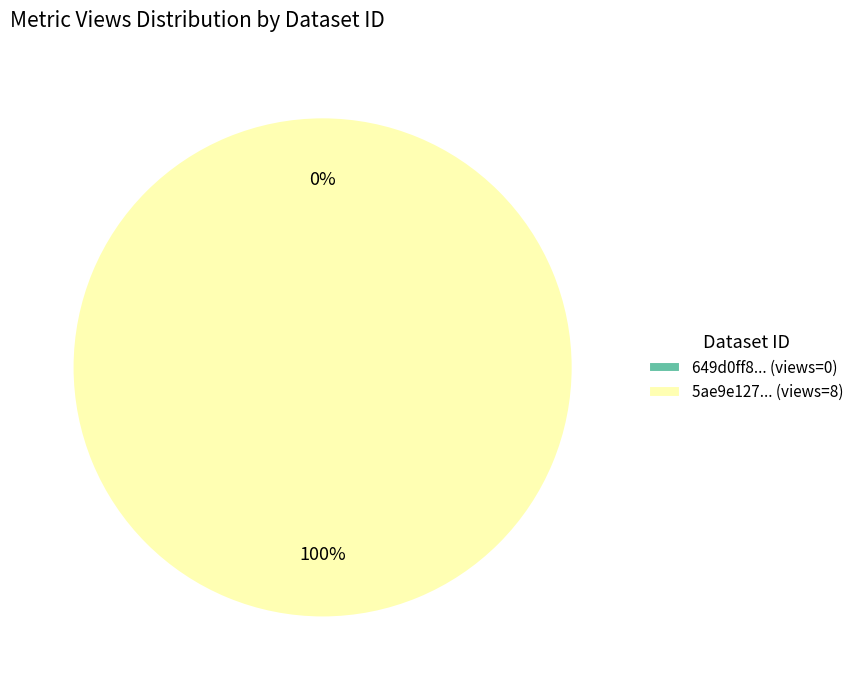

Do 649d0ff8078190ea9b21770e and 5ae9e127c8d8c9146a44cd01 together represent more than half of the pie?

Yes